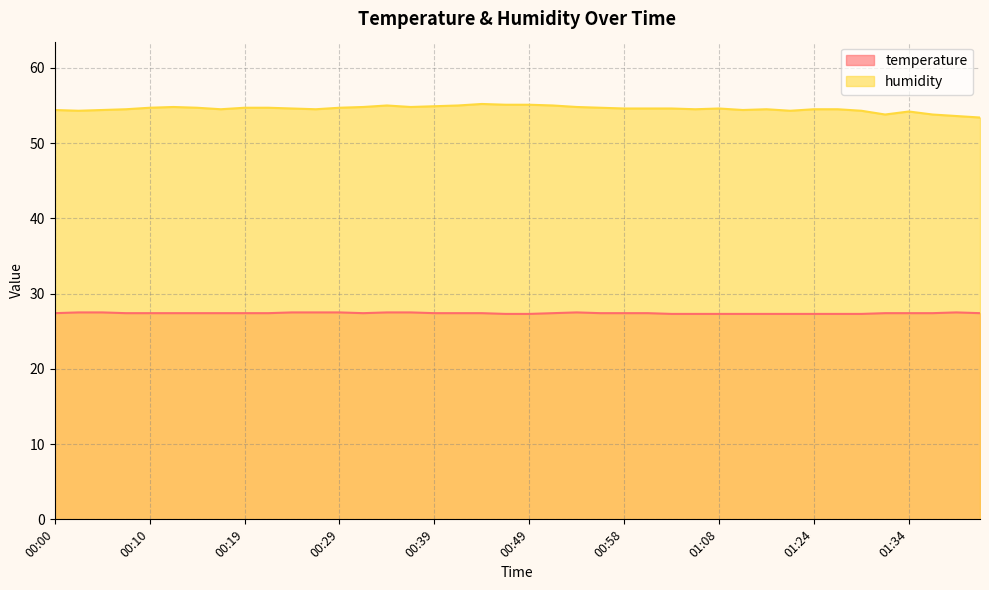

Reading left to right, list all the values displayed in this chart.

temperature: 00:00=27.4	00:02=27.5	00:05=27.5	00:07=27.4	00:10=27.4	00:12=27.4	00:14=27.4	00:17=27.4	00:19=27.4	00:22=27.4	00:24=27.5	00:27=27.5	00:29=27.5	00:31=27.4	00:34=27.5	00:36=27.5	00:39=27.4	00:41=27.4	00:44=27.4	00:46=27.3	00:49=27.3	00:51=27.4	00:53=27.5	00:56=27.4	00:58=27.4	01:01=27.4	01:03=27.3	01:06=27.3	01:08=27.3	01:16=27.3	01:18=27.3	01:21=27.3	01:24=27.3	01:26=27.3	01:29=27.3	01:31=27.4	01:34=27.4	01:36=27.4	01:40=27.5	01:42=27.4
humidity: 00:00=54.4	00:02=54.3	00:05=54.4	00:07=54.5	00:10=54.7	00:12=54.8	00:14=54.7	00:17=54.5	00:19=54.7	00:22=54.7	00:24=54.6	00:27=54.5	00:29=54.7	00:31=54.8	00:34=55.0	00:36=54.8	00:39=54.9	00:41=55.0	00:44=55.2	00:46=55.1	00:49=55.1	00:51=55.0	00:53=54.8	00:56=54.7	00:58=54.6	01:01=54.6	01:03=54.6	01:06=54.5	01:08=54.6	01:16=54.4	01:18=54.5	01:21=54.3	01:24=54.5	01:26=54.5	01:29=54.3	01:31=53.8	01:34=54.2	01:36=53.8	01:40=53.6	01:42=53.4